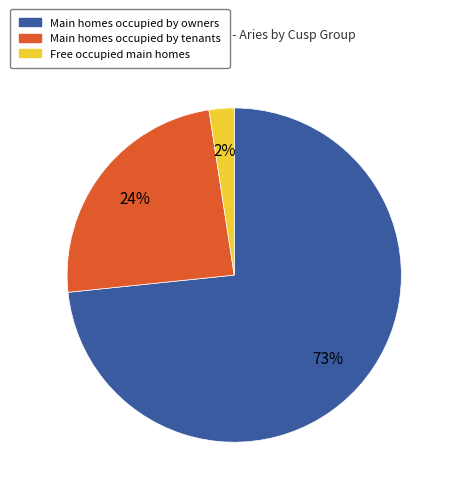

Does any single category account for the majority?

Yes